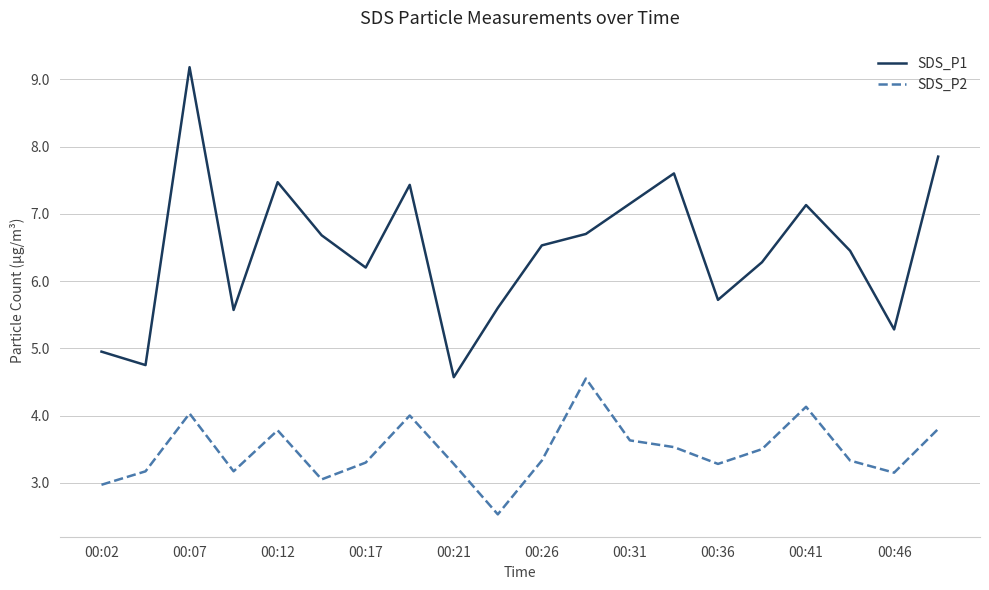

Which series has the largest range (max minus min)?

SDS_P1